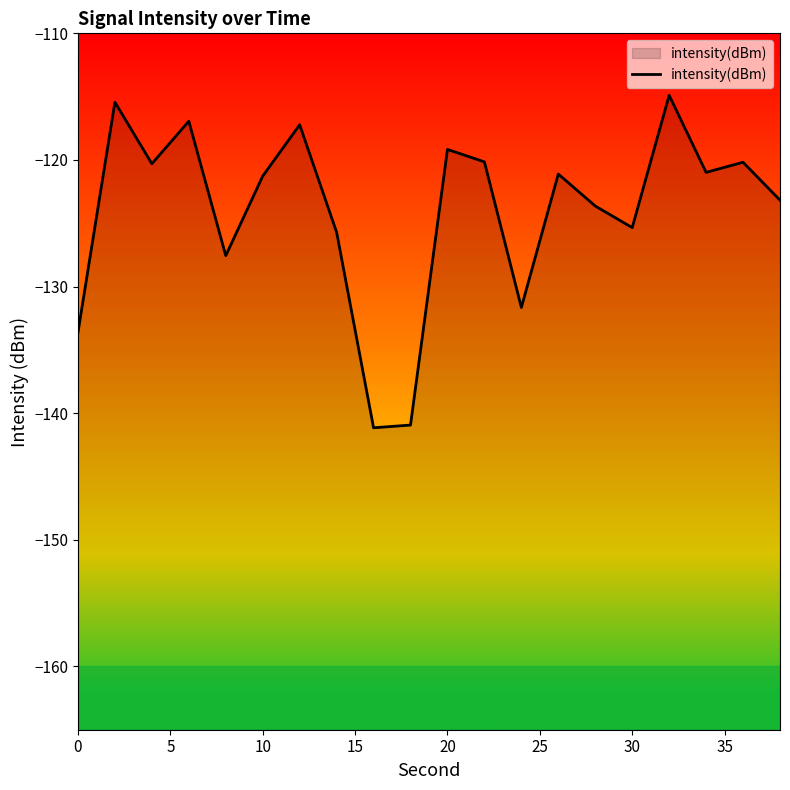

What is the difference between the maximum and minimum values?

26.3